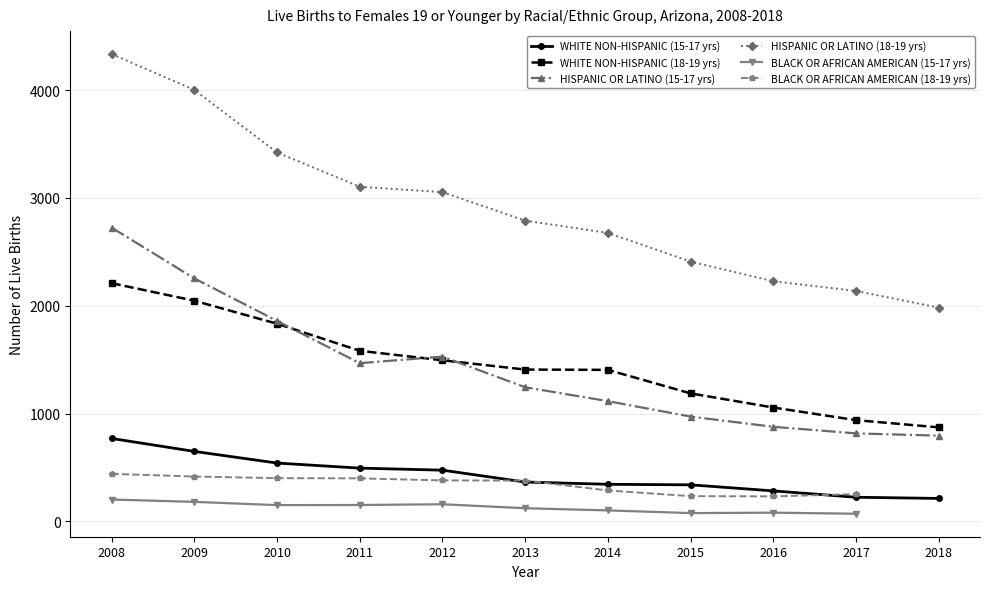

What is the sum of the HISPANIC OR LATINO (18-19 yrs) values at 2018 and 2016?

4209